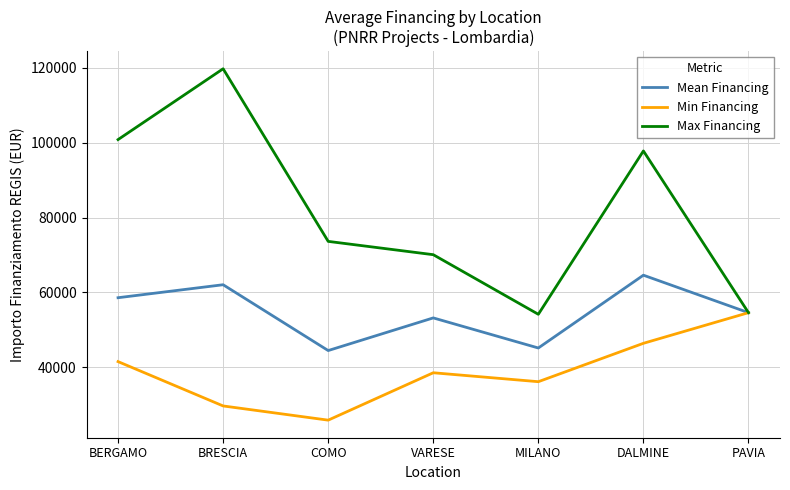

The Mean Financing series shows 64596.7 at DALMINE. True or false?

True